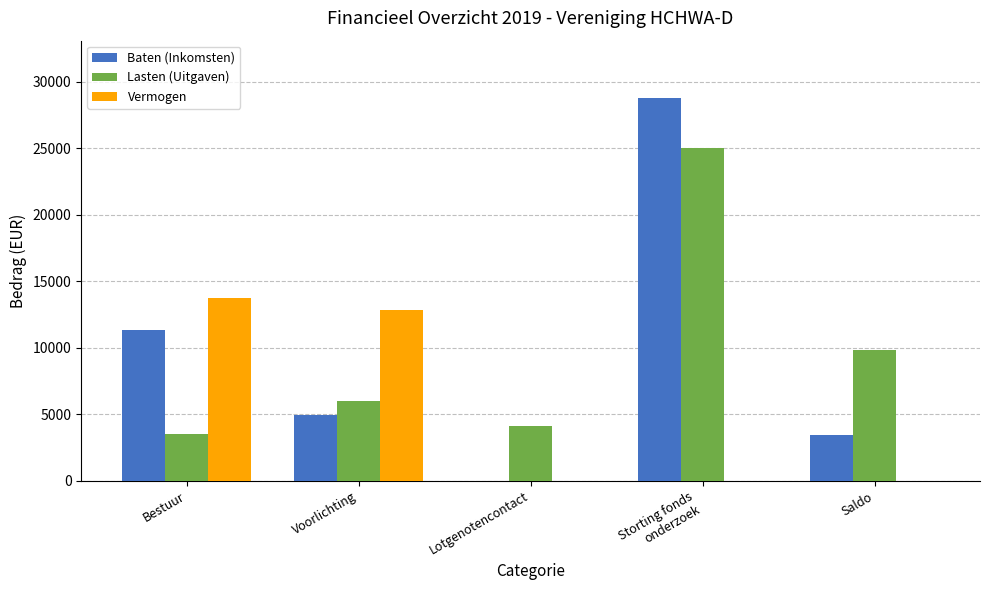

How many groups of bars are there?

5